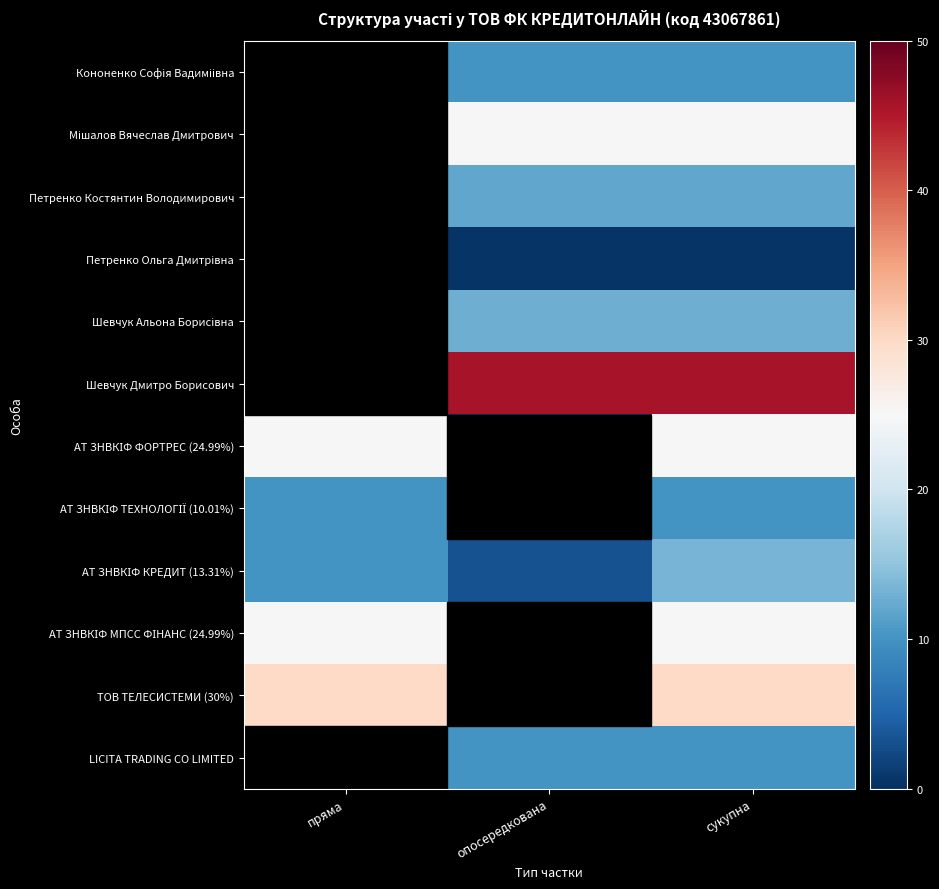

How many data points does each series have?

3